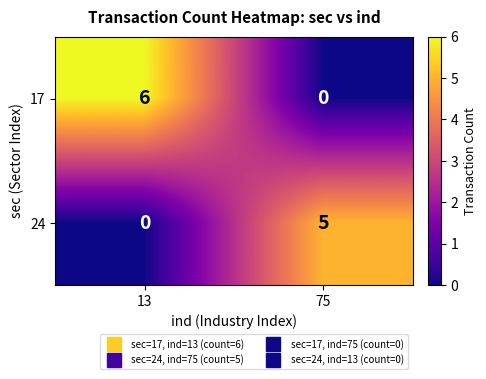

What is the average value of the 17 series?

3